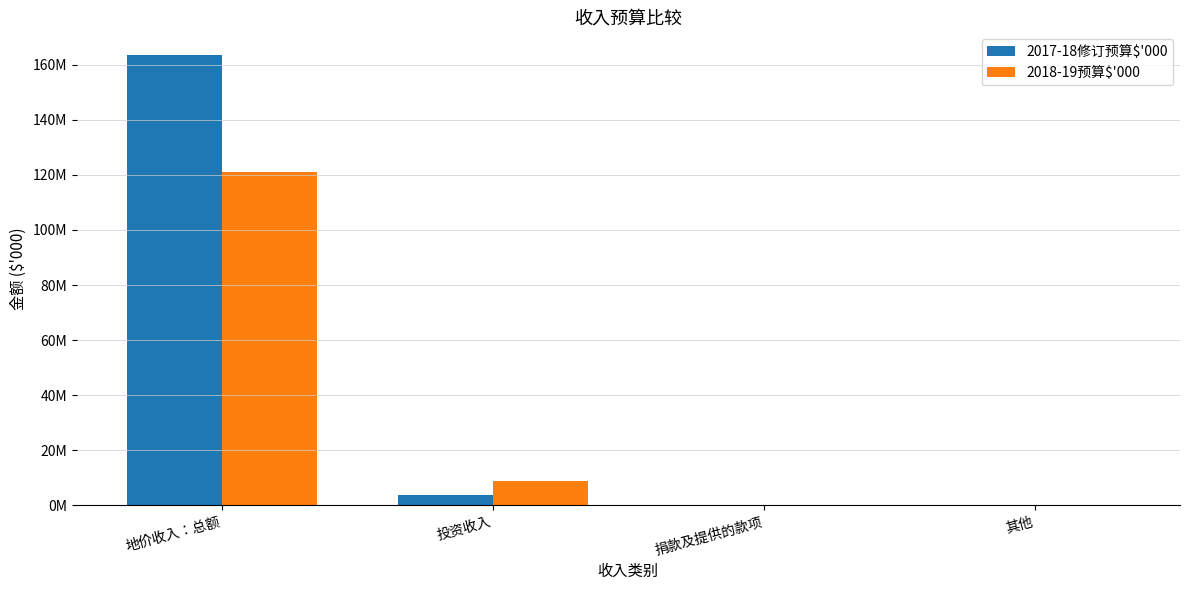

Are the bars grouped side by side (vs. stacked)?

Yes